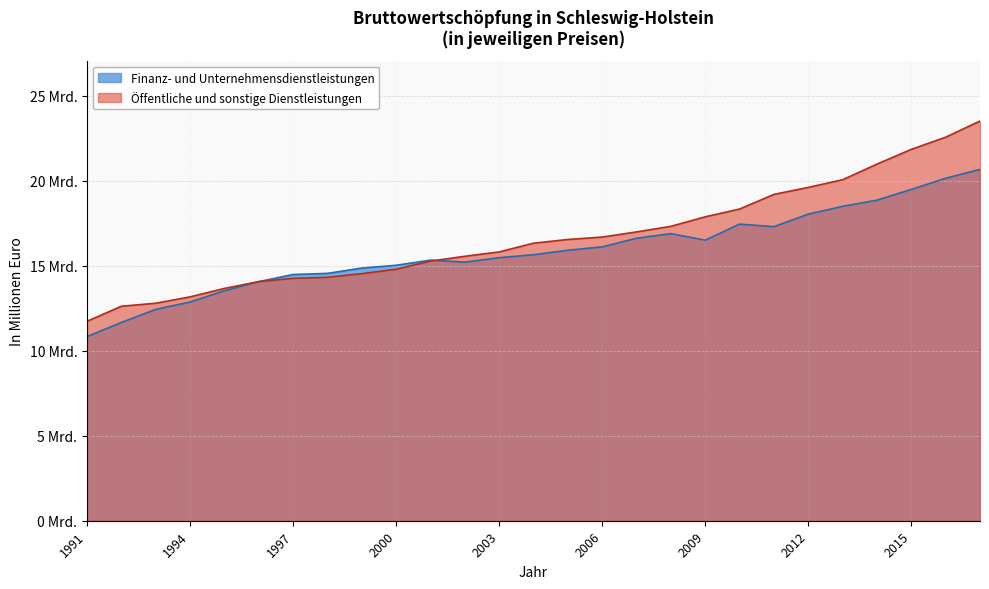

How many data points in Finanz- und Unternehmensdienstleistungen are less than 15648674?

13